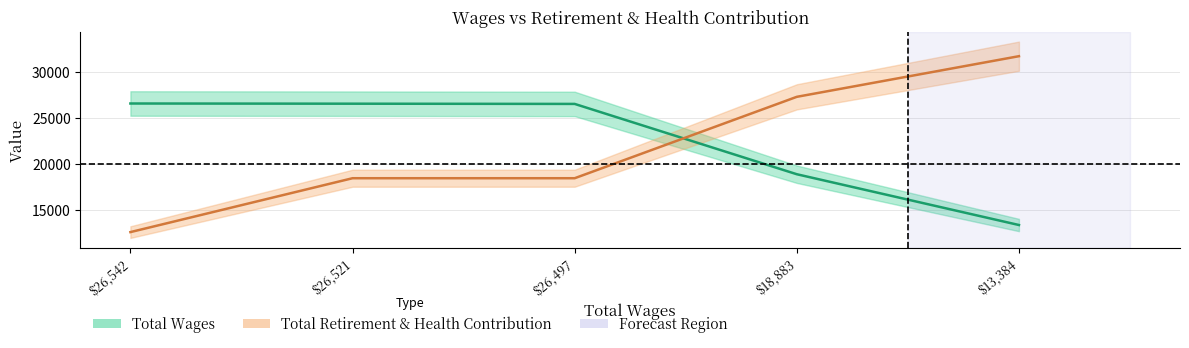

Rank the series at 13384 from lowest to highest value.

Total Wages, Total Retirement & Health Contribution